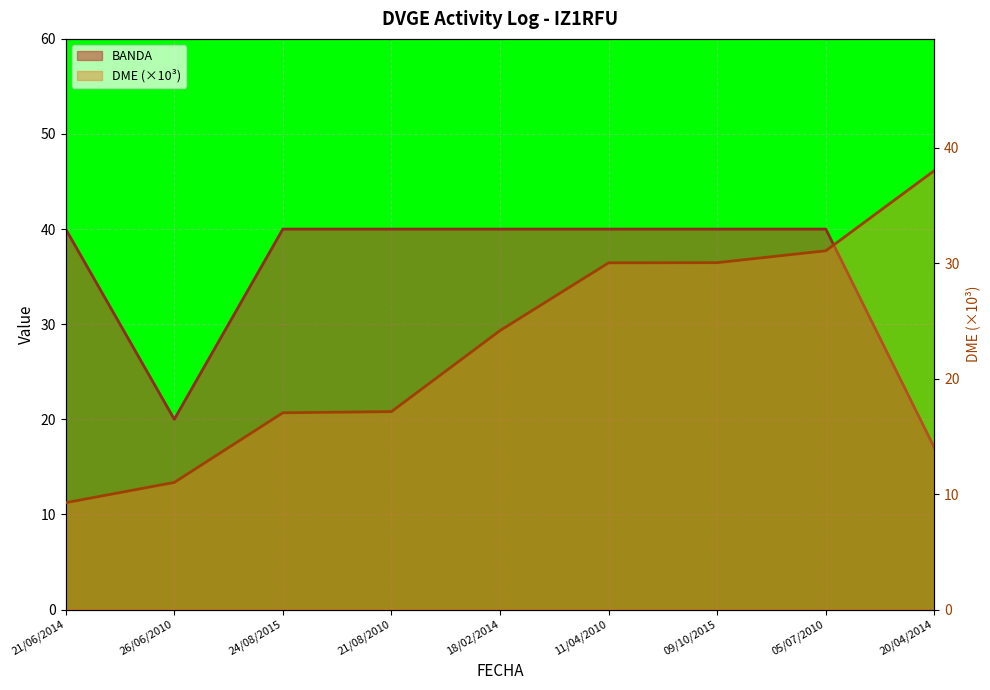

True or false: BANDA has a value of 35.7 at 26/06/2010.

False